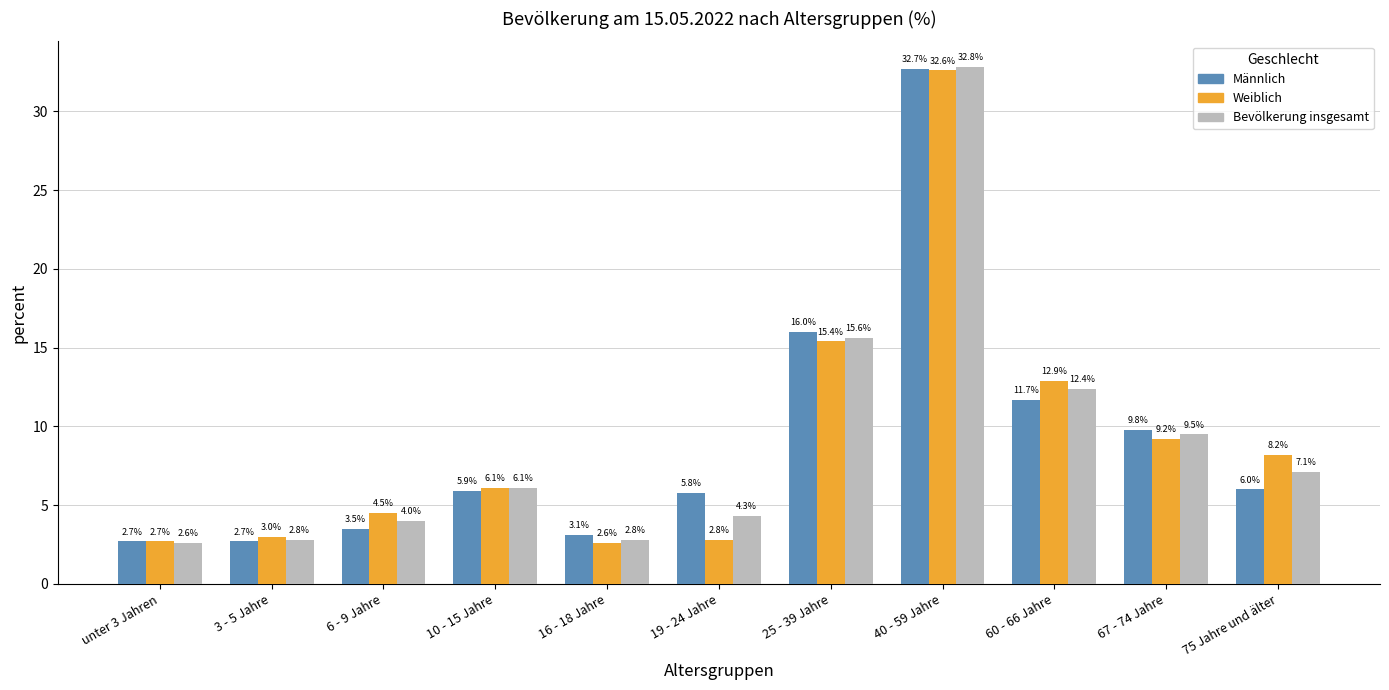

Reading left to right, what are all the values shown in this chart?

Männlich: unter 3 Jahren=2.7	3 - 5 Jahre=2.7	6 - 9 Jahre=3.5	10 - 15 Jahre=5.9	16 - 18 Jahre=3.1	19 - 24 Jahre=5.8	25 - 39 Jahre=16.0	40 - 59 Jahre=32.7	60 - 66 Jahre=11.7	67 - 74 Jahre=9.8	75 Jahre und älter=6.0
Weiblich: unter 3 Jahren=2.7	3 - 5 Jahre=3.0	6 - 9 Jahre=4.5	10 - 15 Jahre=6.1	16 - 18 Jahre=2.6	19 - 24 Jahre=2.8	25 - 39 Jahre=15.4	40 - 59 Jahre=32.6	60 - 66 Jahre=12.9	67 - 74 Jahre=9.2	75 Jahre und älter=8.2
Bevölkerung insgesamt: unter 3 Jahren=2.6	3 - 5 Jahre=2.8	6 - 9 Jahre=4.0	10 - 15 Jahre=6.1	16 - 18 Jahre=2.8	19 - 24 Jahre=4.3	25 - 39 Jahre=15.6	40 - 59 Jahre=32.8	60 - 66 Jahre=12.4	67 - 74 Jahre=9.5	75 Jahre und älter=7.1